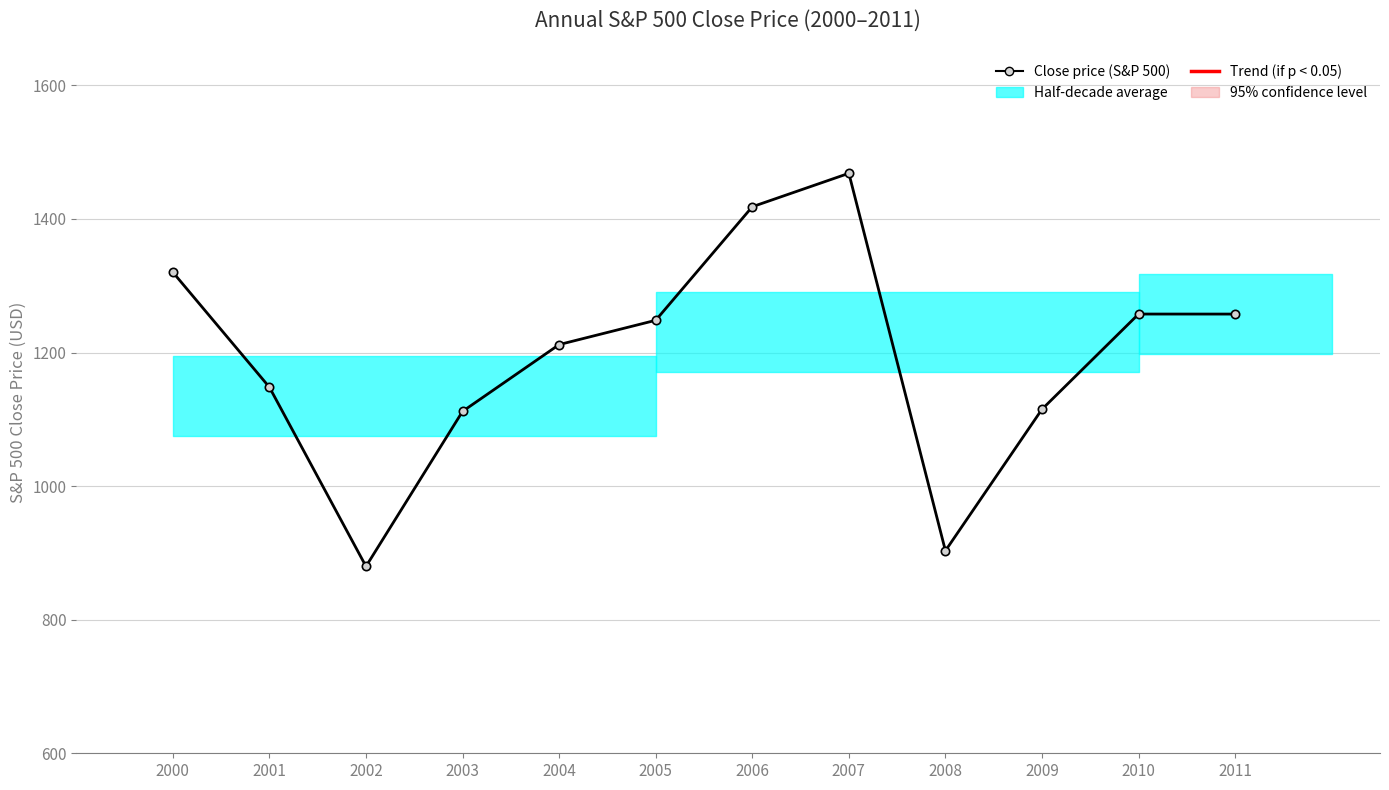

What is the greatest value displayed?

1468.4